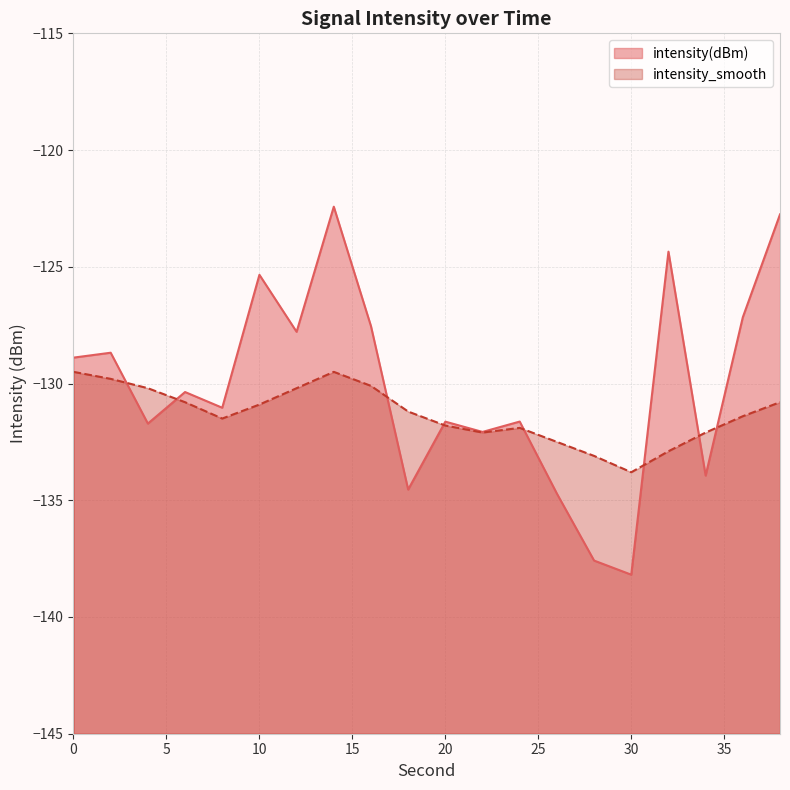

How many interior local peaks does the intensity(dBm) series have?

7